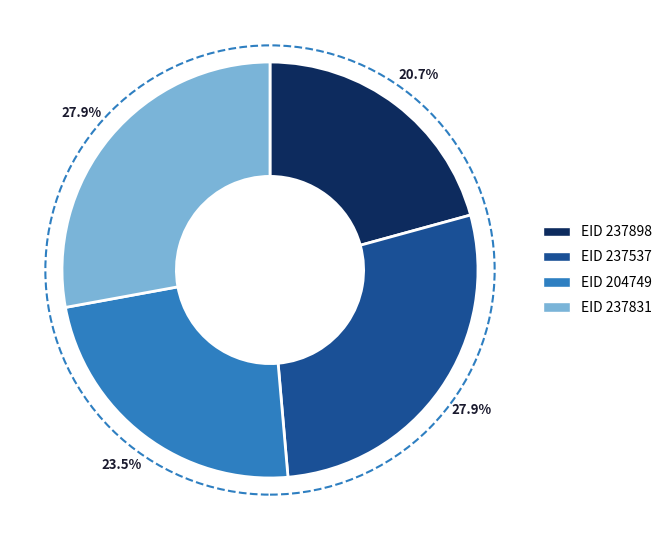

How many segments does this pie chart have?

4